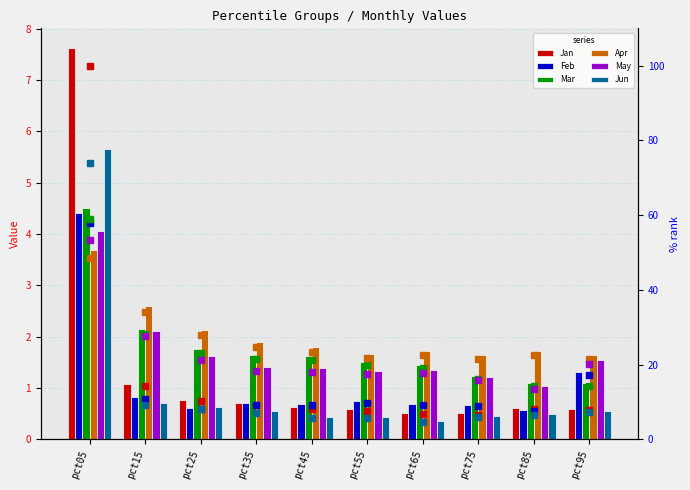

What is the sum of all May values?

223.3